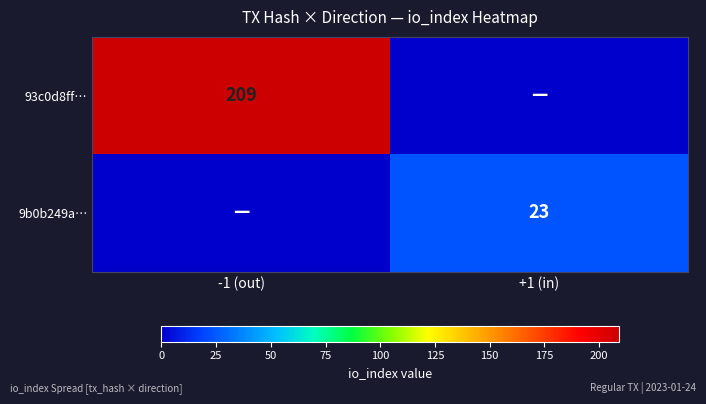

The 93c0d8ff… series shows 322 at -1 (out). True or false?

False